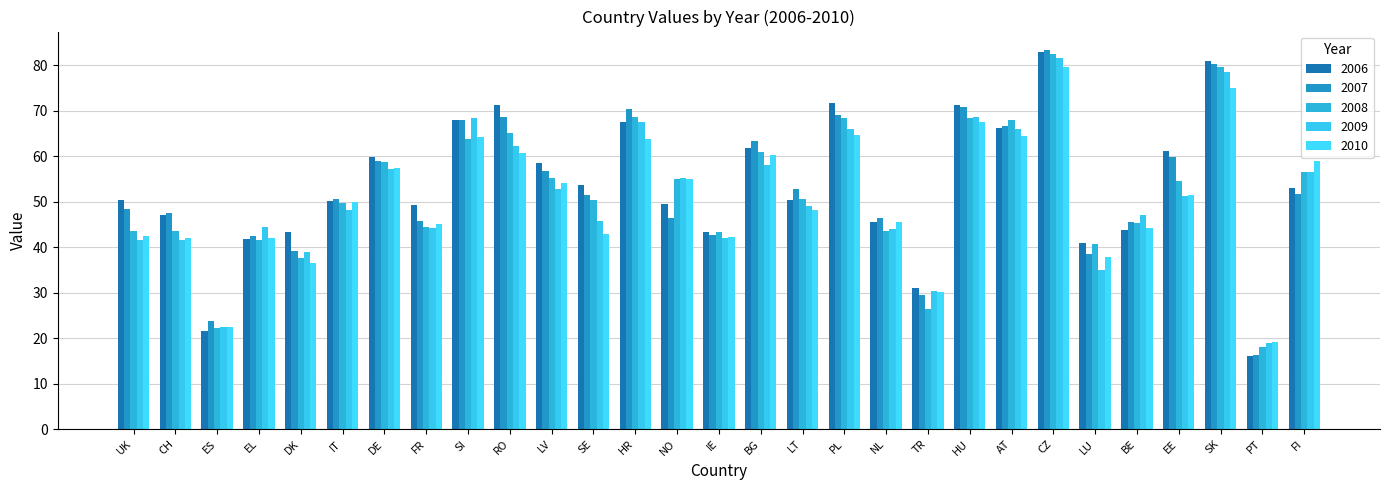

Reading right to left, extract all data points from this chart.

2006: FI=52.9	PT=16.0	SK=81.0	EE=61.2	BE=43.8	LU=40.9	CZ=83.0	AT=66.3	HU=71.3	TR=31.1	NL=45.6	PL=71.6	LT=50.4	BG=61.8	IE=43.5	NO=49.6	HR=67.6	SE=53.7	LV=58.6	RO=71.2	SI=67.9	FR=49.2	DE=59.8	IT=50.1	DK=43.3	EL=41.7	ES=21.6	CH=47.0	UK=50.4
2007: FI=51.6	PT=16.4	SK=80.2	EE=59.9	BE=45.6	LU=38.5	CZ=83.3	AT=66.6	HU=70.8	TR=29.4	NL=46.4	PL=69.0	LT=52.8	BG=63.4	IE=42.7	NO=46.5	HR=70.5	SE=51.6	LV=56.8	RO=68.6	SI=68.1	FR=45.8	DE=58.9	IT=50.6	DK=39.2	EL=42.4	ES=23.7	CH=47.6	UK=48.4
2008: FI=56.5	PT=18.0	SK=79.7	EE=54.5	BE=45.3	LU=40.8	CZ=82.4	AT=68.0	HU=68.3	TR=26.4	NL=43.6	PL=68.5	LT=50.7	BG=61.0	IE=43.3	NO=55.1	HR=68.7	SE=50.3	LV=55.2	RO=65.1	SI=63.8	FR=44.3	DE=58.8	IT=49.8	DK=37.6	EL=41.5	ES=22.2	CH=43.6	UK=43.6
2009: FI=56.6	PT=18.9	SK=78.5	EE=51.3	BE=47.2	LU=35.1	CZ=81.7	AT=66.0	HU=68.6	TR=30.3	NL=44.1	PL=66.1	LT=49.0	BG=58.1	IE=41.9	NO=55.3	HR=67.5	SE=45.8	LV=52.7	RO=62.3	SI=68.4	FR=44.2	DE=57.1	IT=48.1	DK=39.0	EL=44.4	ES=22.4	CH=41.6	UK=41.5
2010: FI=58.9	PT=19.2	SK=75.0	EE=51.4	BE=44.2	LU=37.9	CZ=79.6	AT=64.4	HU=67.5	TR=30.1	NL=45.6	PL=64.7	LT=48.2	BG=60.3	IE=42.2	NO=55.0	HR=63.7	SE=42.8	LV=54.1	RO=60.8	SI=64.3	FR=45.0	DE=57.5	IT=49.9	DK=36.6	EL=42.0	ES=22.4	CH=41.9	UK=42.4